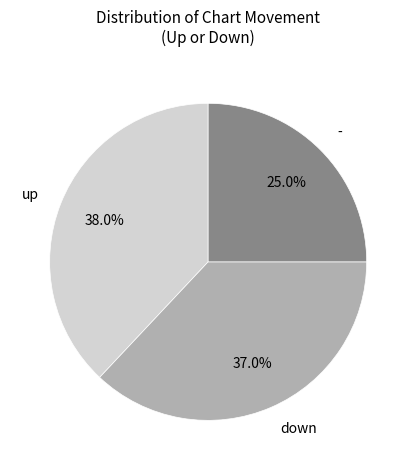

Between - and down, which is larger?

down